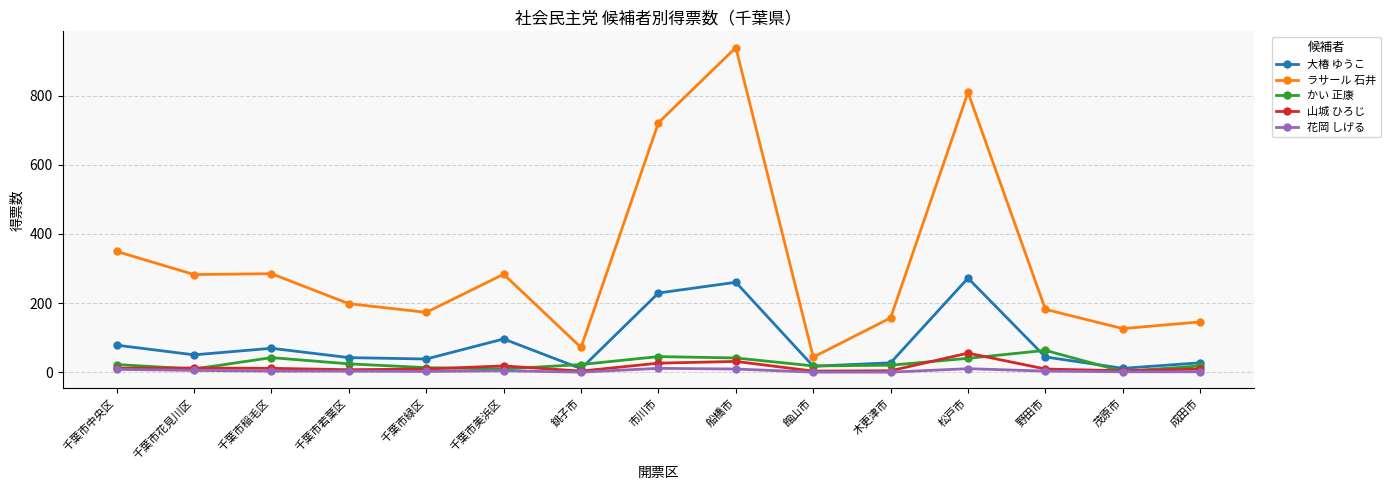

At which label is ラサール 石井 closest to 491?

千葉市中央区